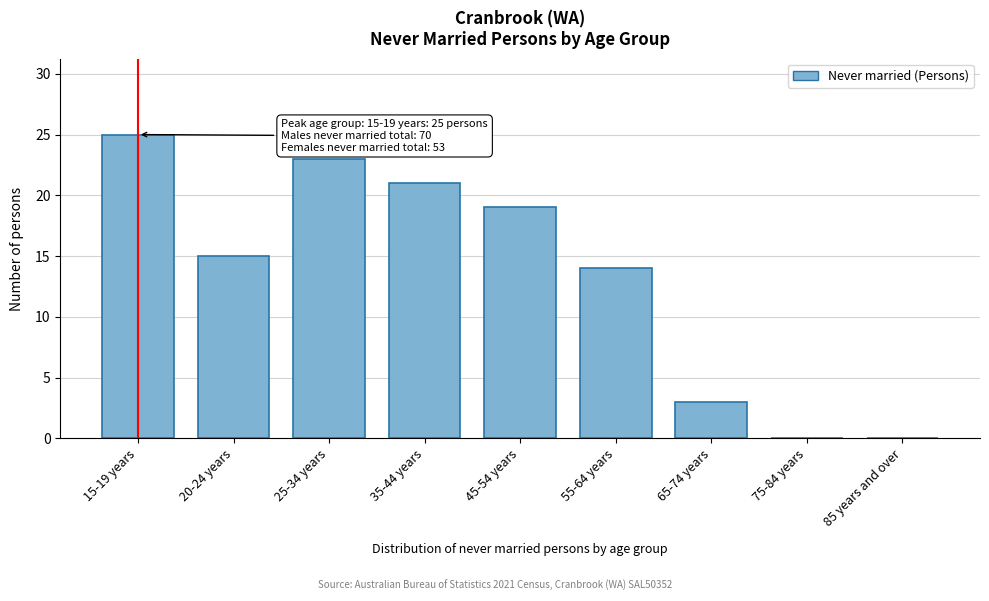

Reading left to right, extract all data points from this chart.

15-19 years=25	20-24 years=15	25-34 years=23	35-44 years=21	45-54 years=19	55-64 years=14	65-74 years=3	75-84 years=0	85 years and over=0